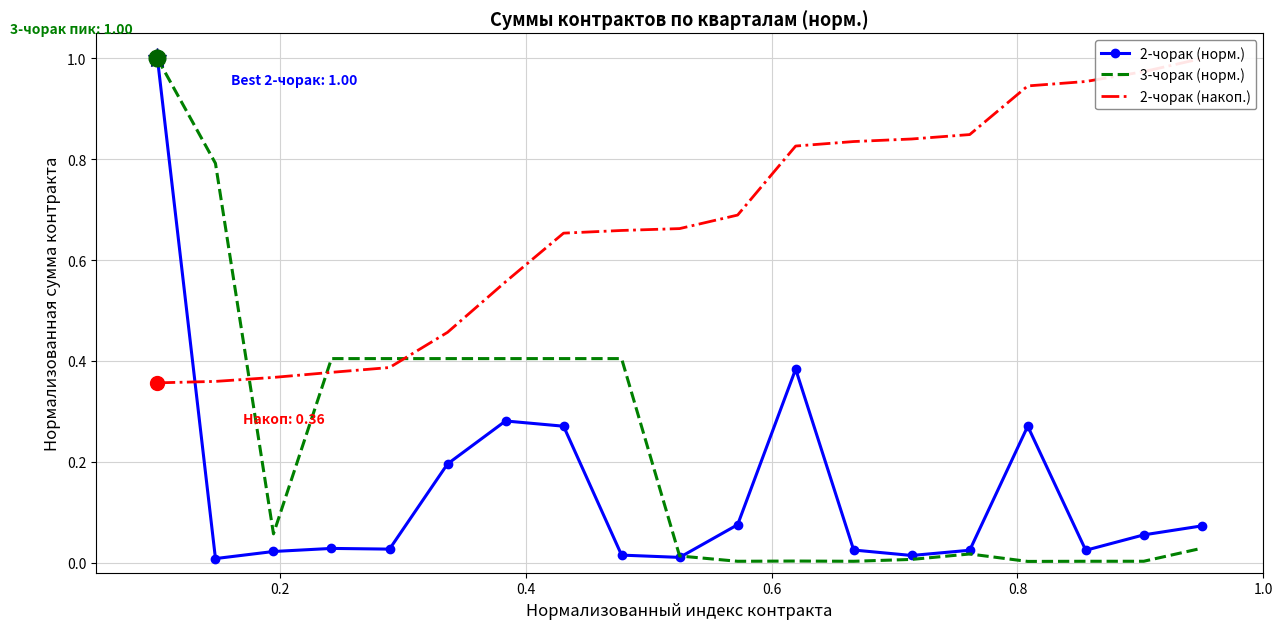

Which series has the widest spread of values?

3-чорак (норм.)